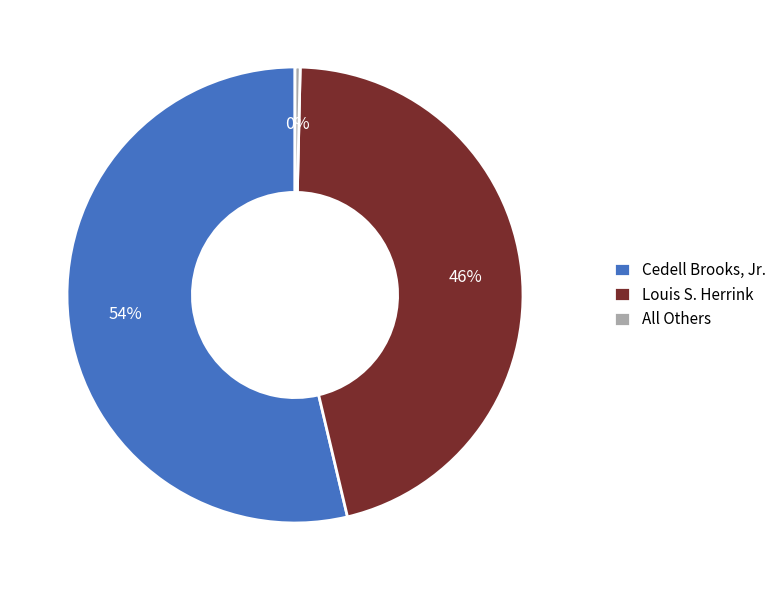

To the nearest percent, what is the average slice percentage?

33%